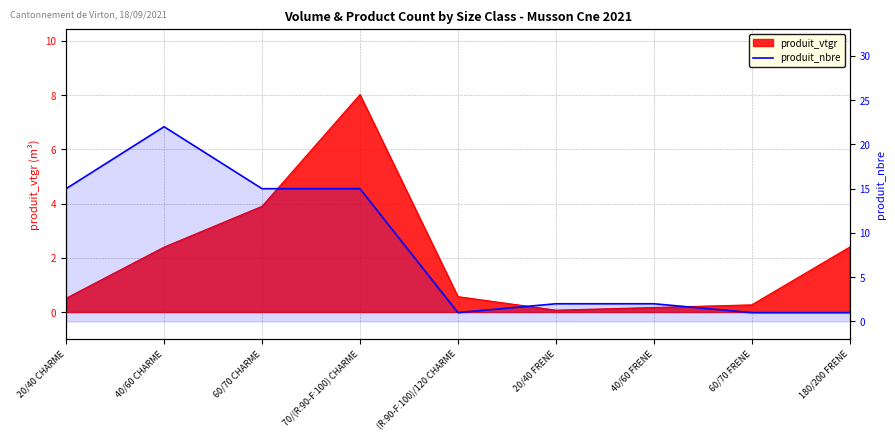

How many values are below 2?

3